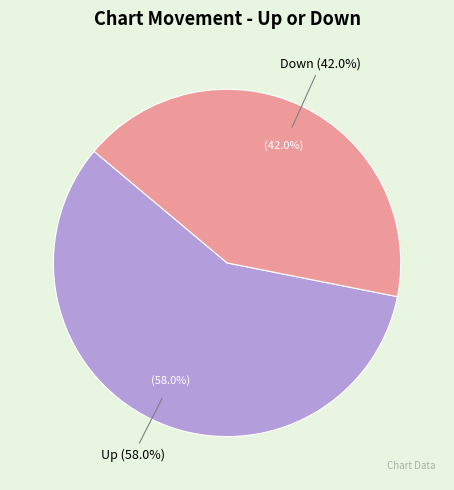

Which slice is the largest?

Up